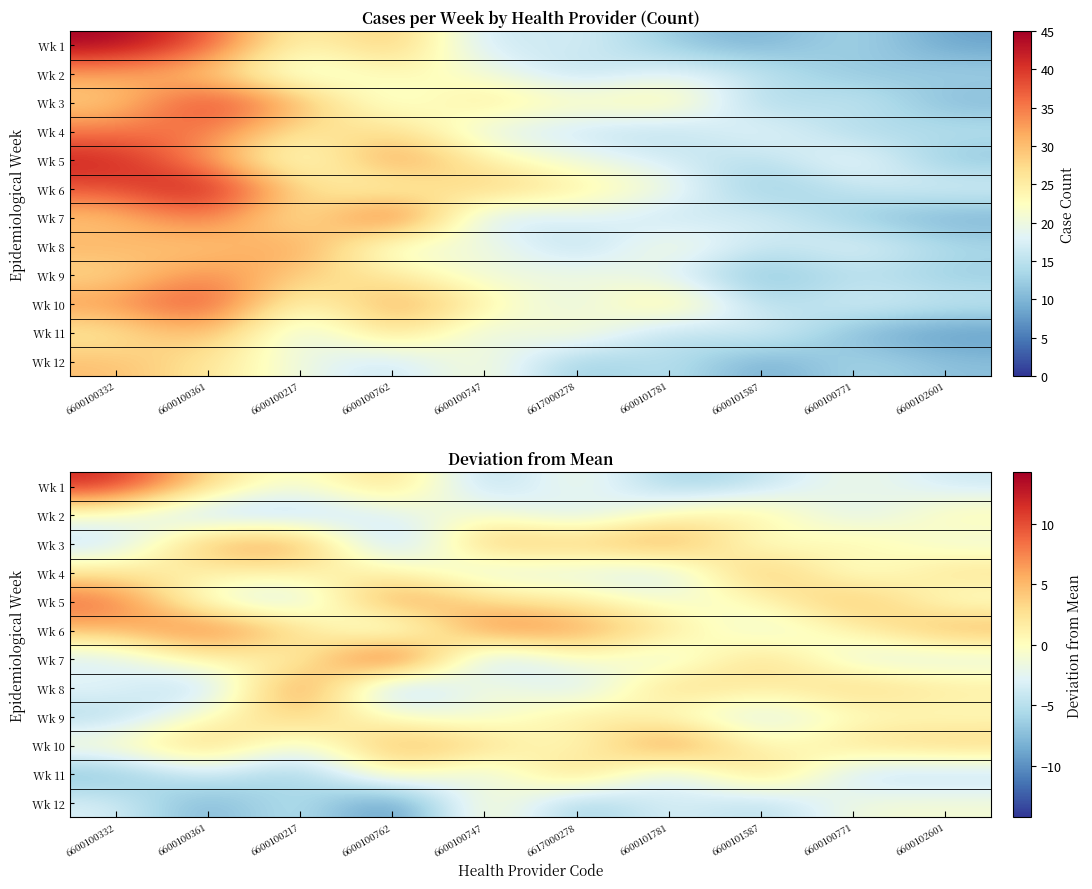

At how many categories does at least one series exceed -2?

10